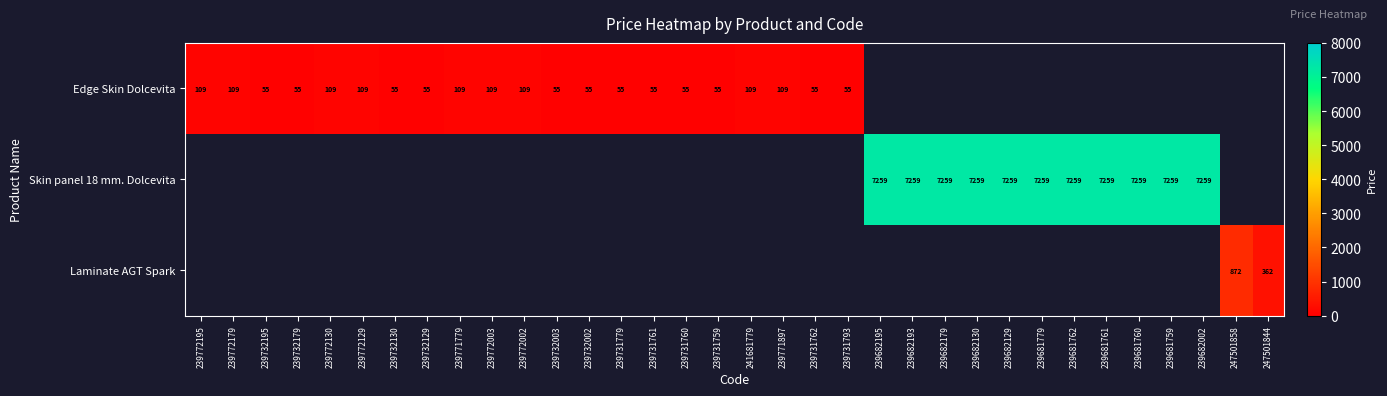

The value of Laminate AGT Spark at 247501858 is 437. True or false?

False